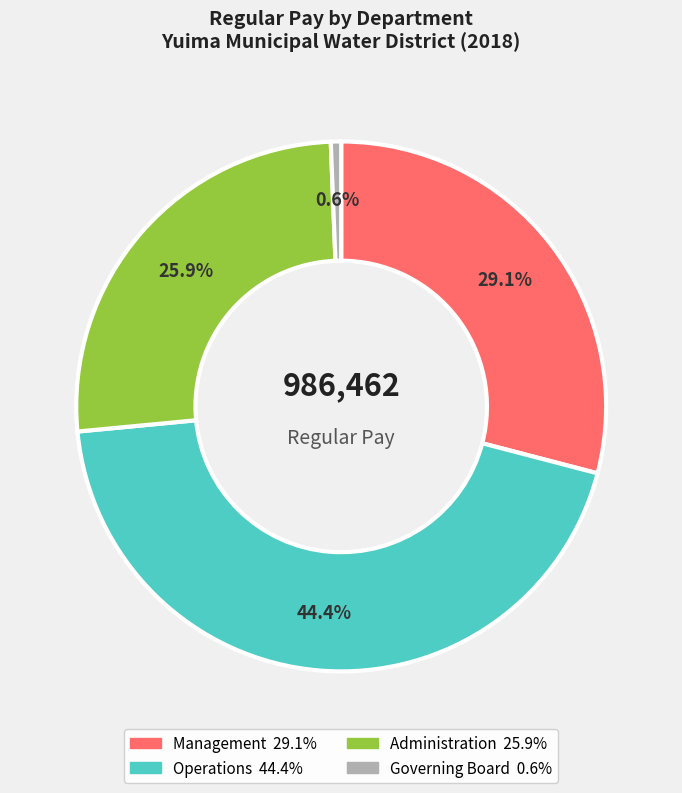

Is there any slice that represents more than half of the pie?

No